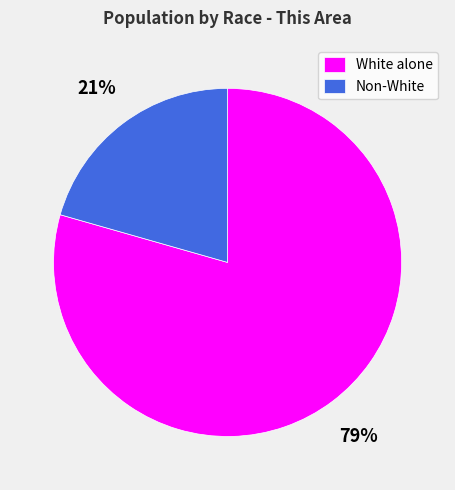

To the nearest percent, what is the average slice percentage?

50%